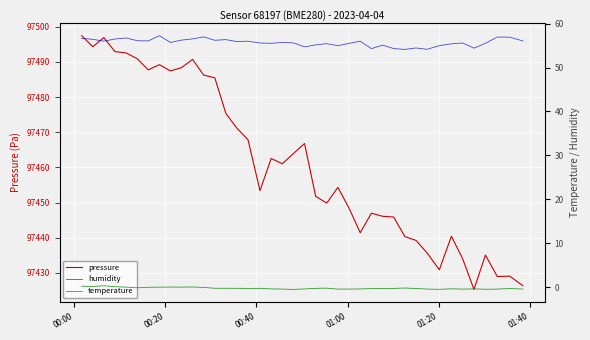

What is the highest value of the pressure series?

97497.5